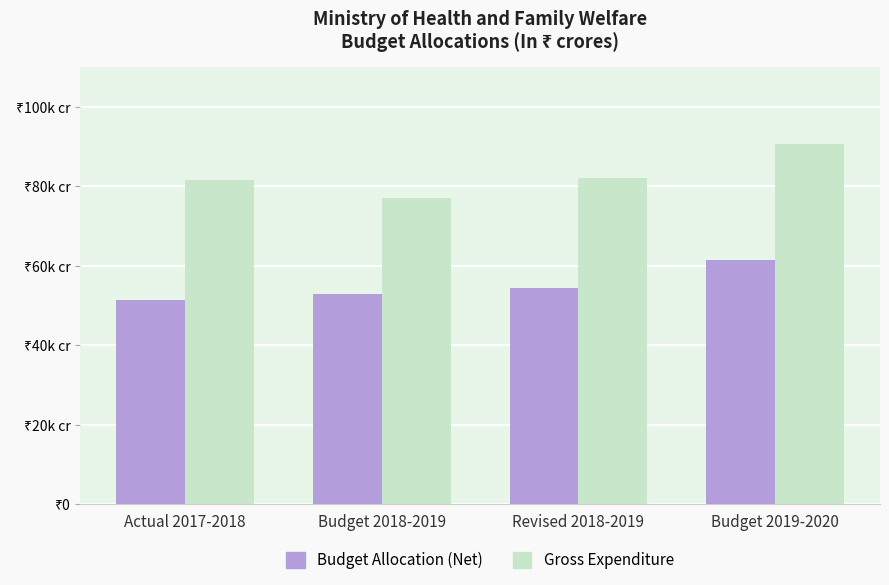

What is the difference between the highest and lowest values at Budget 2019-2020?

29291.7